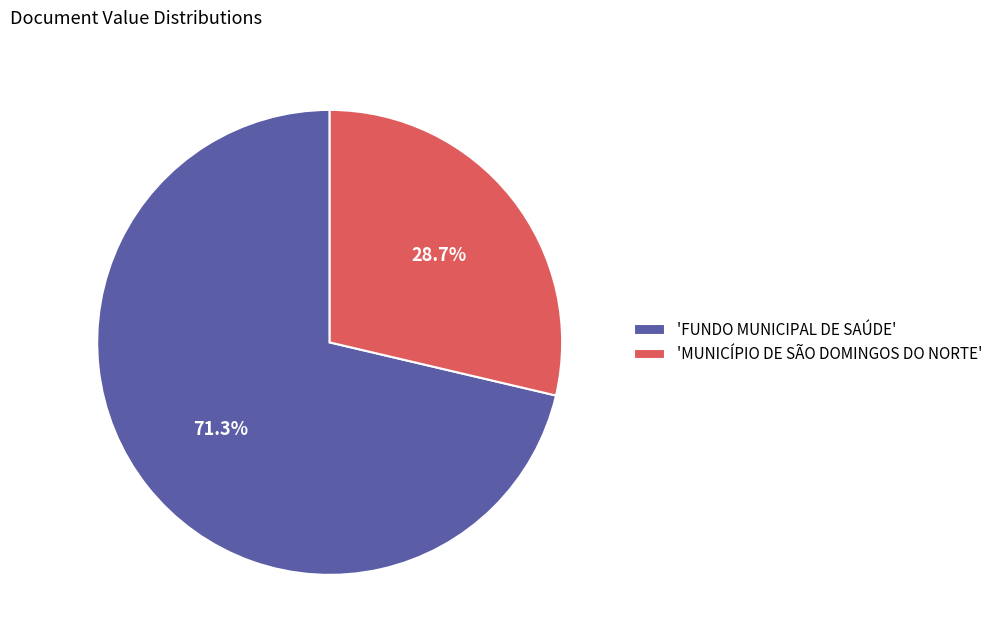

Rank the categories by value from lowest to highest.

'MUNICÍPIO DE SÃO DOMINGOS DO NORTE', 'FUNDO MUNICIPAL DE SAÚDE'